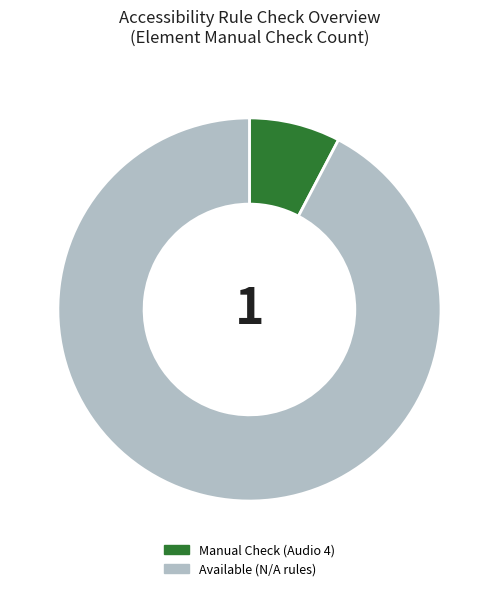

How many slices are in this pie chart?

2